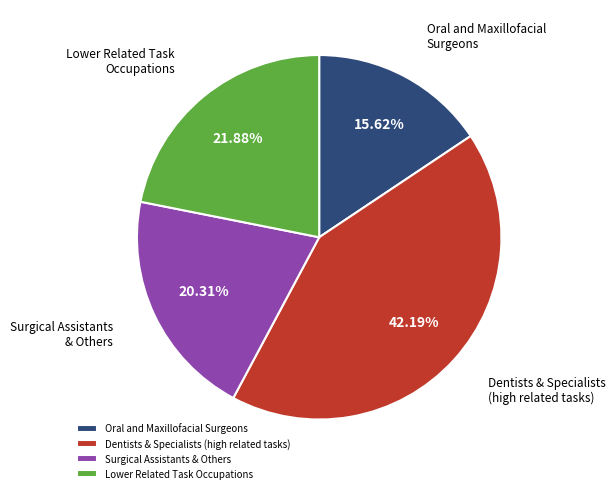

Combined, do Oral and Maxillofacial Surgeons and Dentists & Specialists (high related tasks) account for over 50%?

Yes